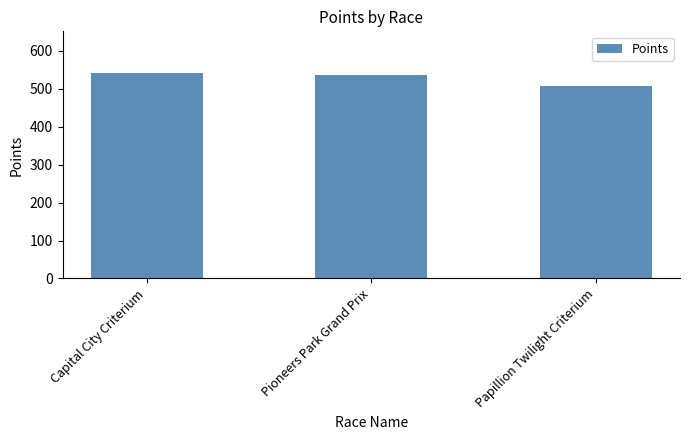

Reading left to right, what are all the values shown in this chart?

542.9	537.5	507.4